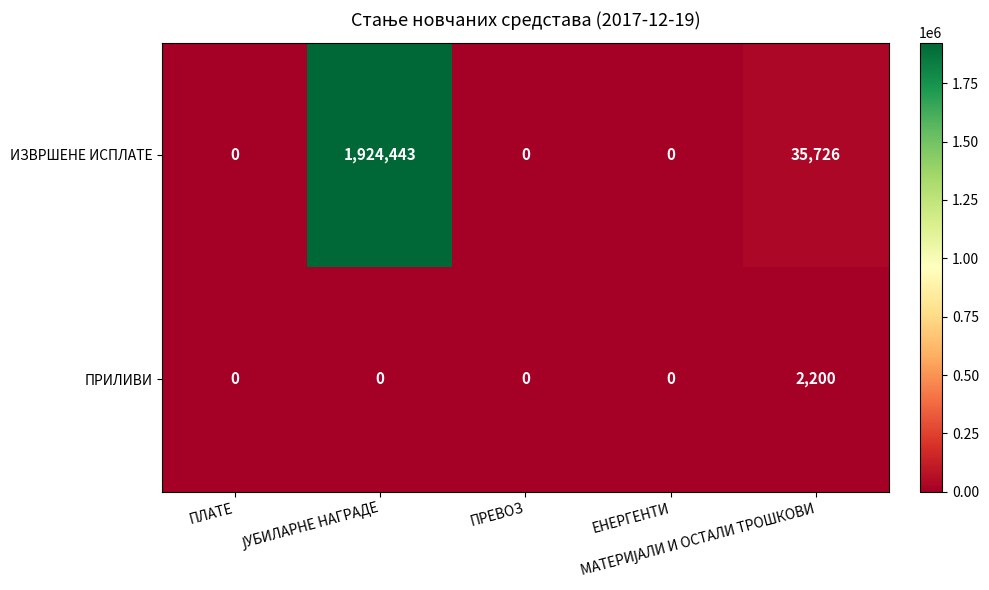

Which series has the largest total across all categories?

ИЗВРШЕНЕ ИСПЛАТЕ